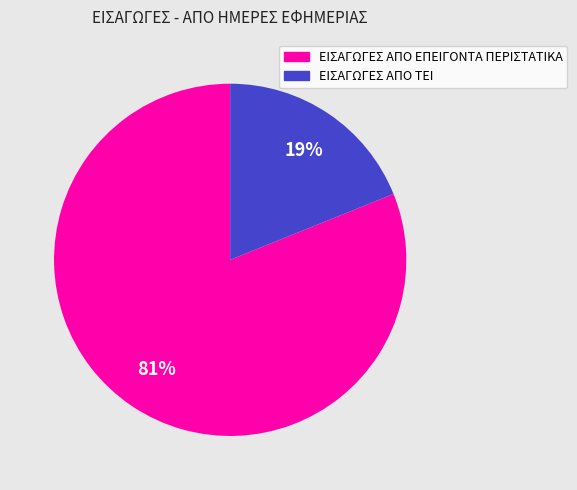

Is it true that ΕΙΣΑΓΩΓΕΣ ΑΠΟ ΤΕΙ is 19% of the pie?

True